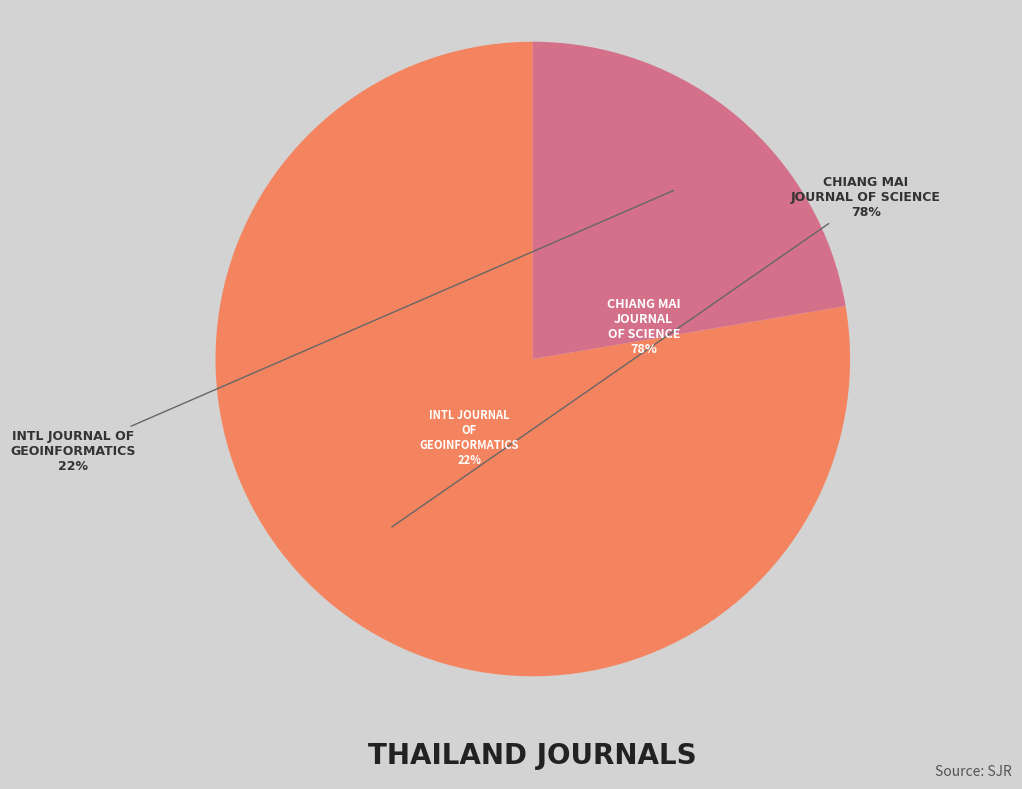

What is the smallest slice in the pie chart?

International Journal of Geoinformatics